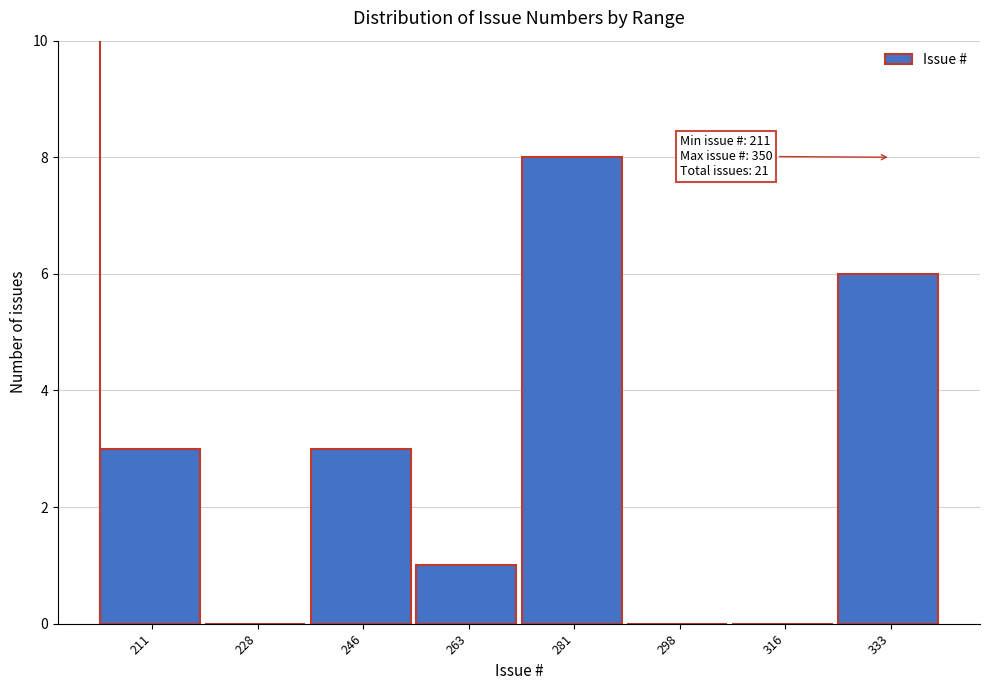

Reading left to right, list all the values displayed in this chart.

211=3	228=0	246=3	263=1	281=8	298=0	316=0	333=6